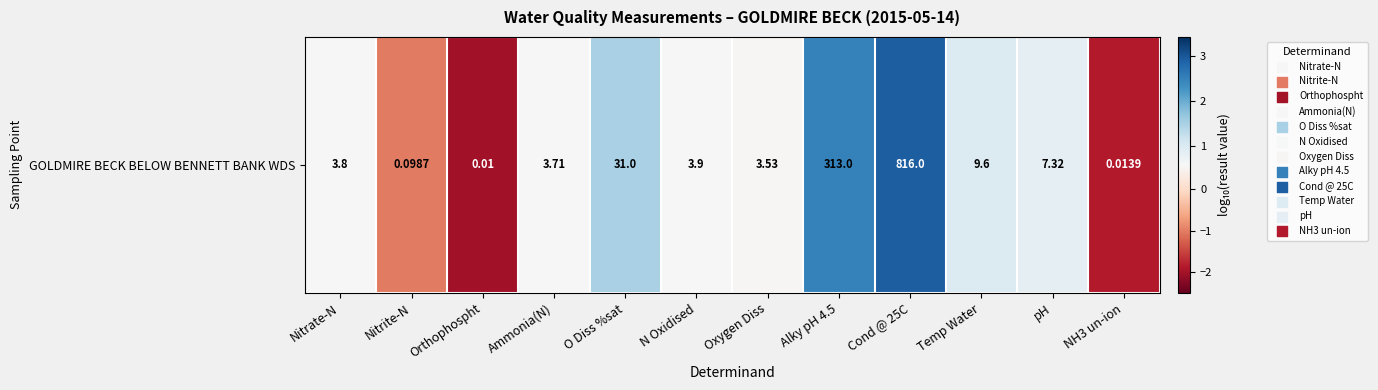

Is it true that the value at Oxygen Diss is 0.5?

True